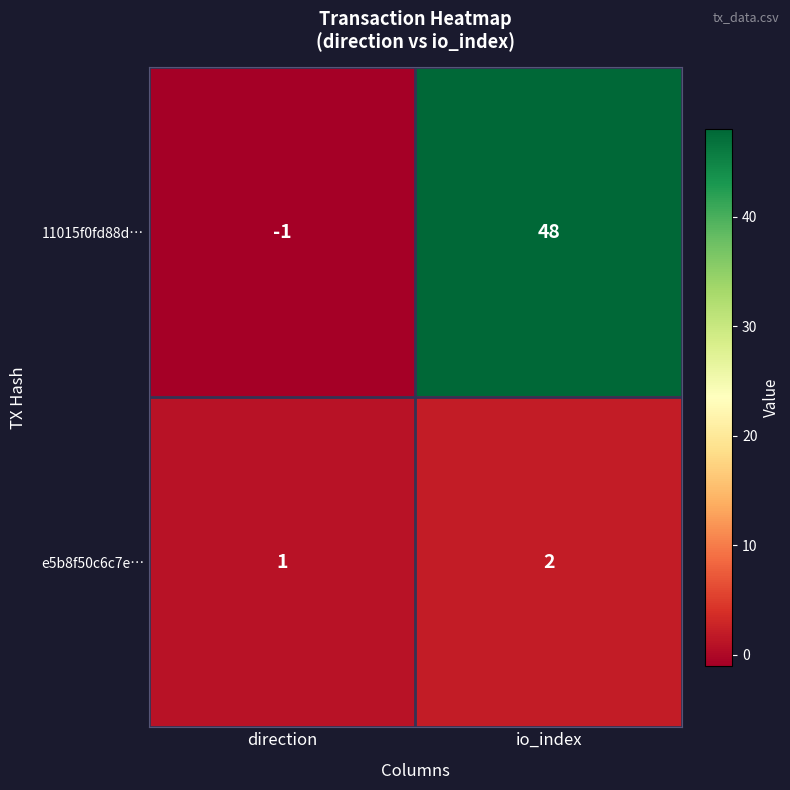

What is the total value across all series at io_index?

50